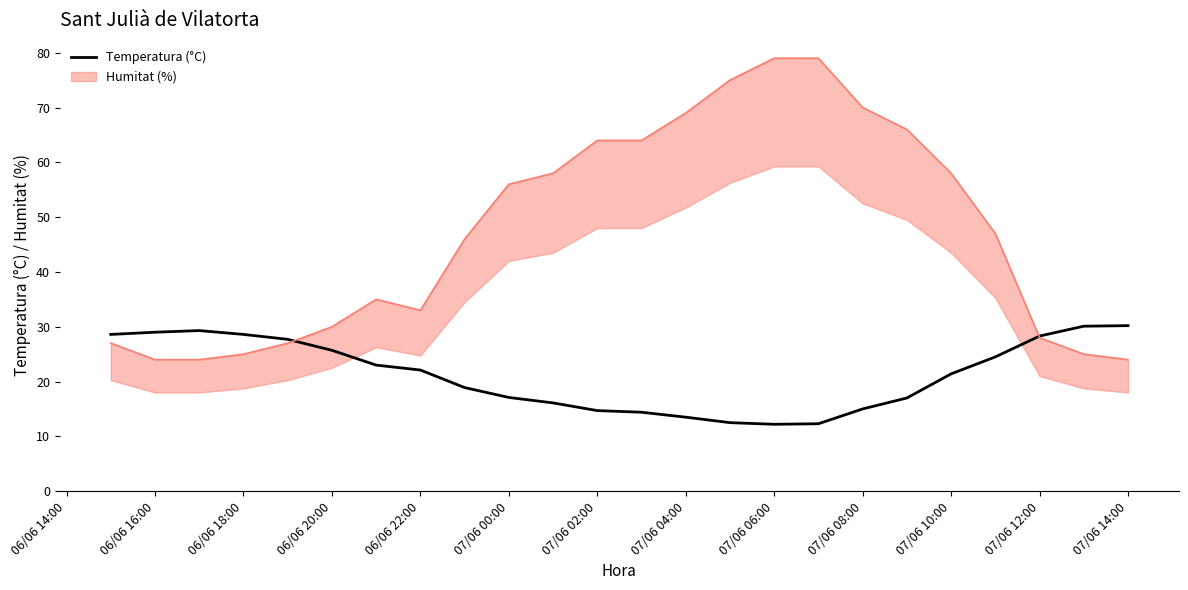

What is the lowest value of the Temperatura (°C) series?

12.2